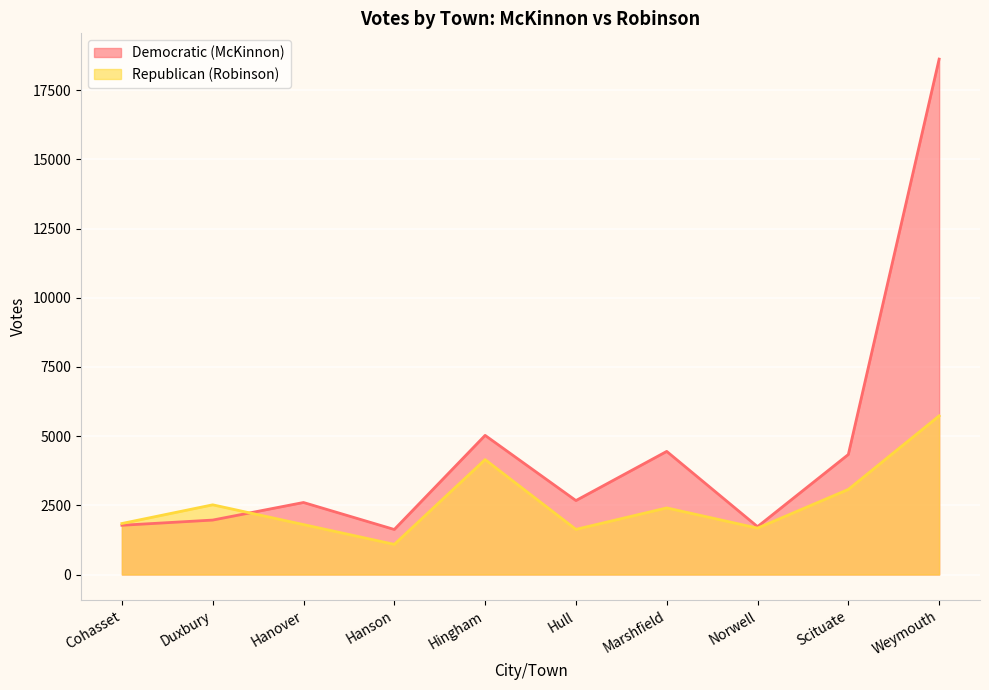

What is the average value of the Republican (Robinson) series?

2592